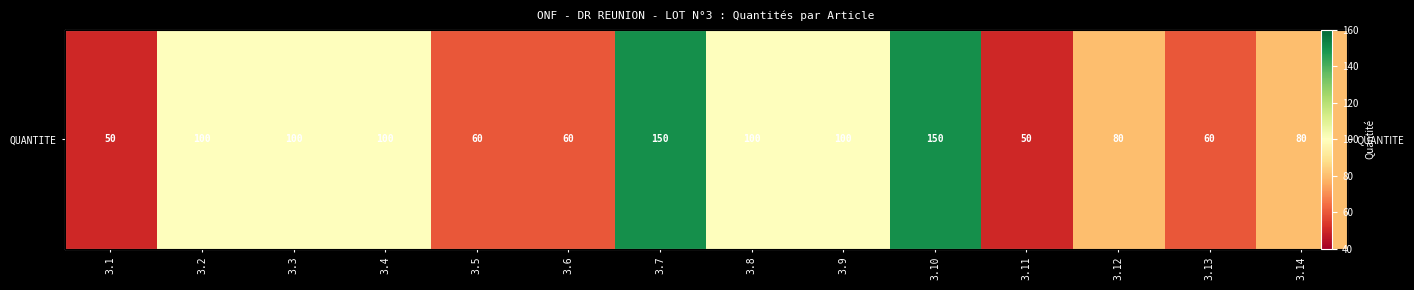

Reading right to left, extract all data points from this chart.

3.14=80	3.13=60	3.12=80	3.11=50	3.10=150	3.9=100	3.8=100	3.7=150	3.6=60	3.5=60	3.4=100	3.3=100	3.2=100	3.1=50